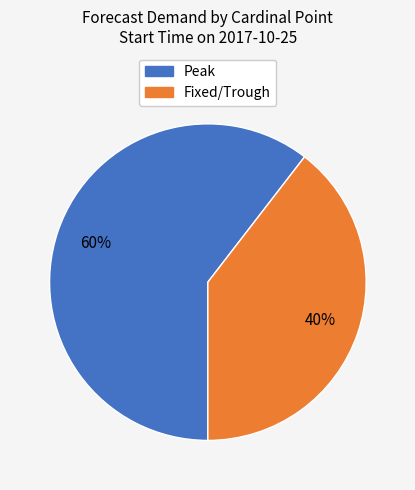

To the nearest percent, what is the average slice percentage?

50%